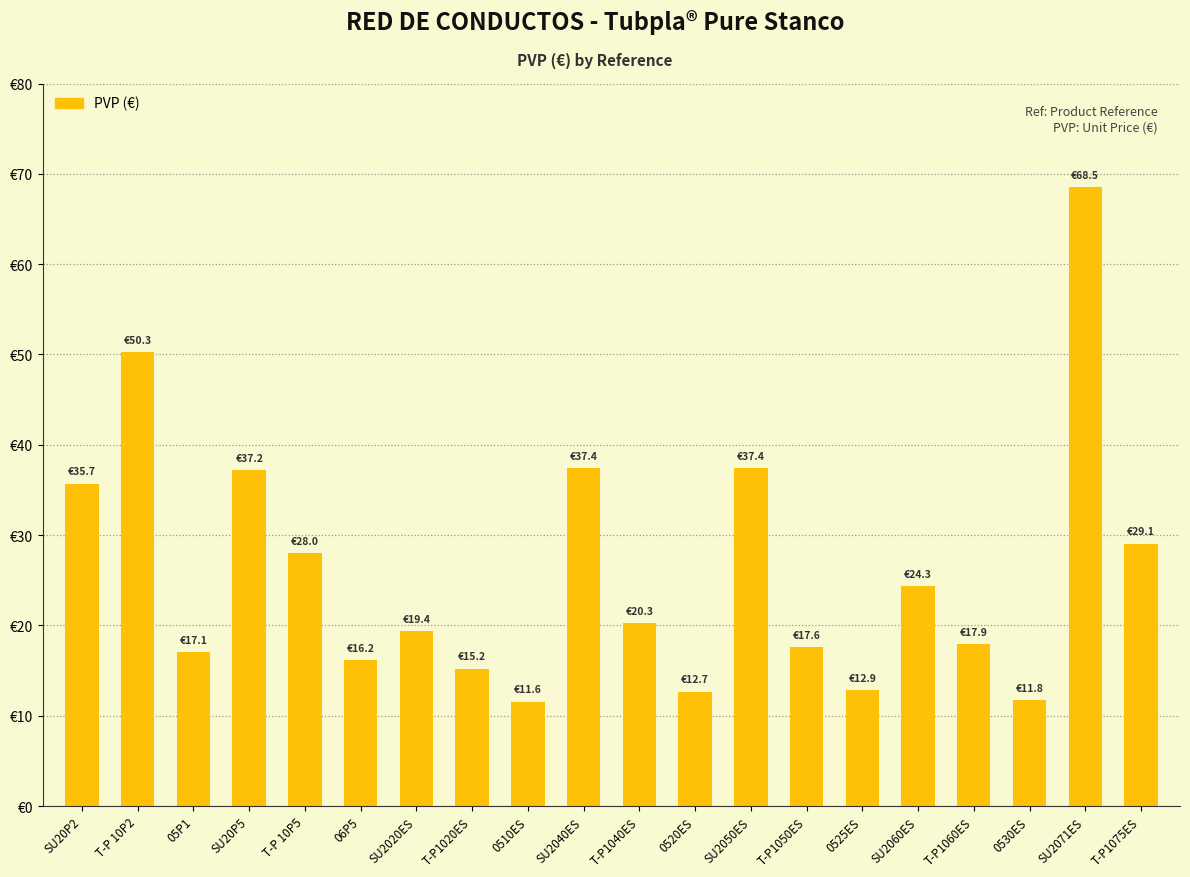

Read the value at SU2050ES.

37.4